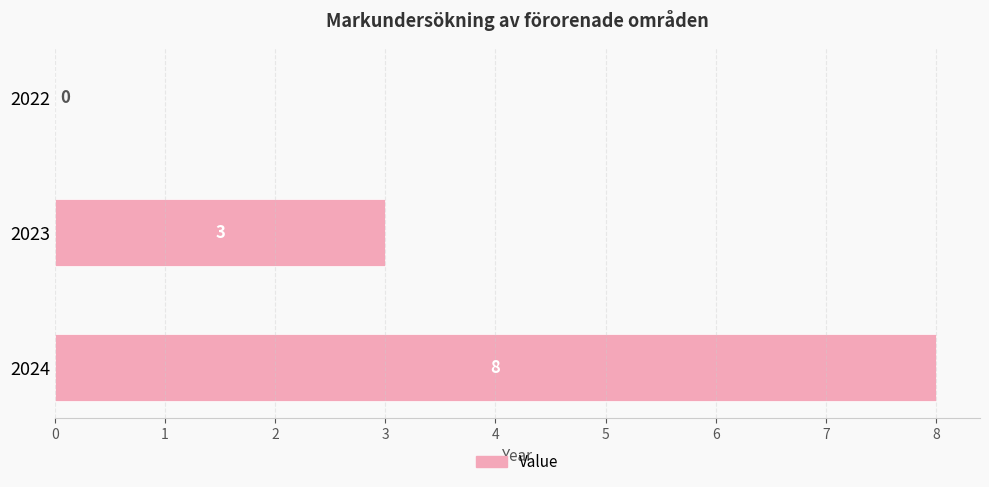

What is the sum of all values?

11